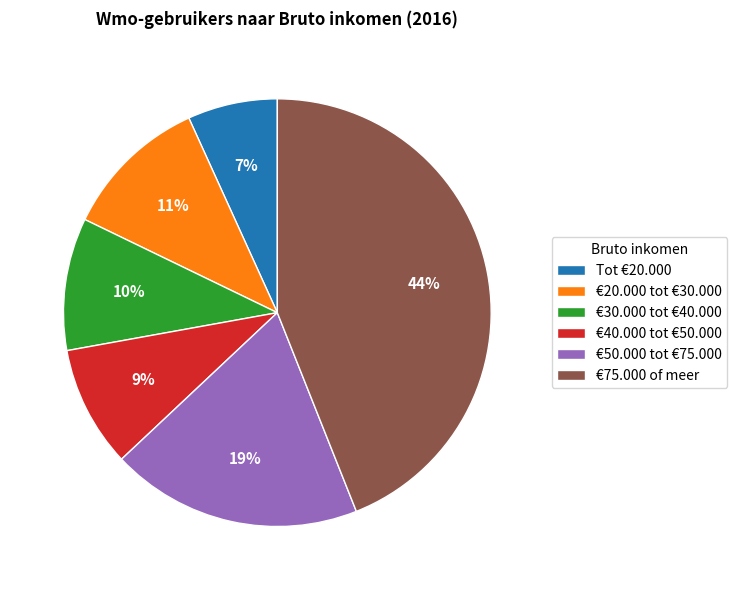

Which category has the biggest portion of the pie?

€75.000 of meer